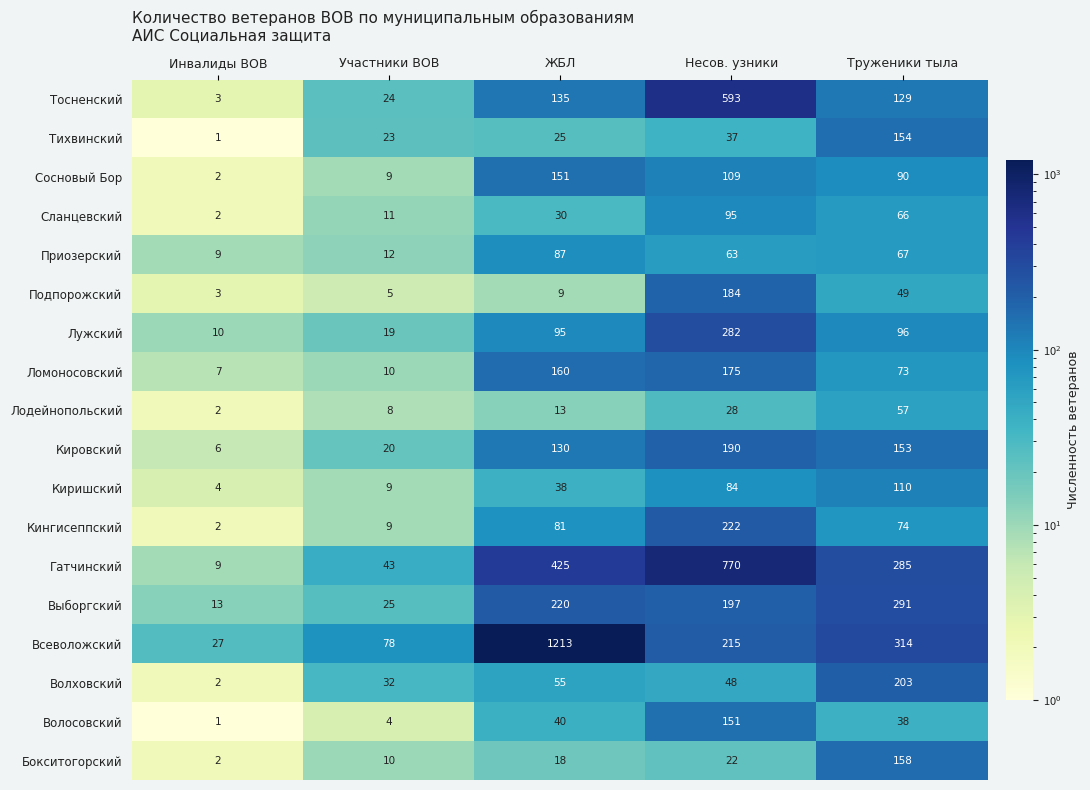

At ЖБЛ, list the series in order from smallest to largest.

Подпорожский, Лодейнопольский, Бокситогорский, Тихвинский, Сланцевский, Киришский, Волосовский, Волховский, Кингисеппский, Приозерский, Лужский, Кировский, Тосненский, Сосновый Бор, Ломоносовский, Выборгский, Гатчинский, Всеволожский